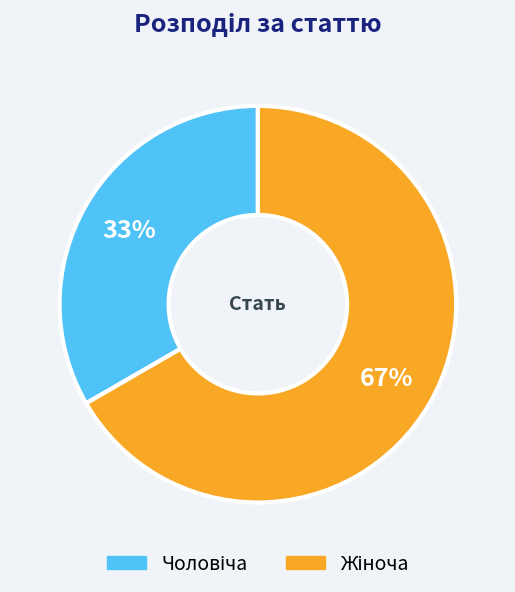

Does any single category account for the majority?

Yes